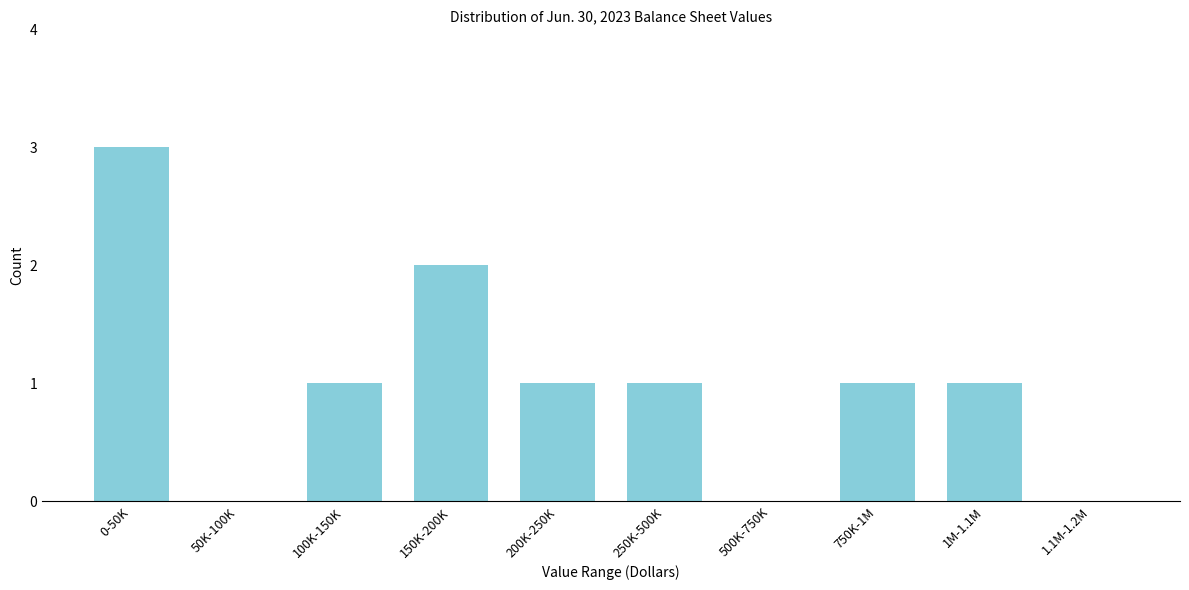

Reading left to right, what are all the values shown in this chart?

0-50K=3	50K-100K=0	100K-150K=1	150K-200K=2	200K-250K=1	250K-500K=1	500K-750K=0	750K-1M=1	1M-1.1M=1	1.1M-1.2M=0